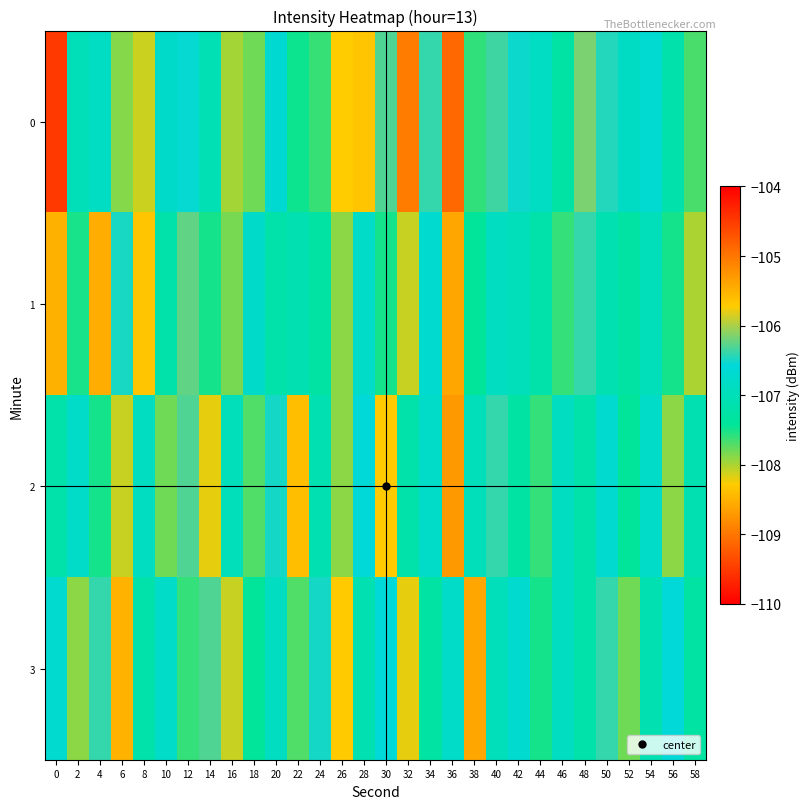

What is the maximum value shown in the chart?

-104.5